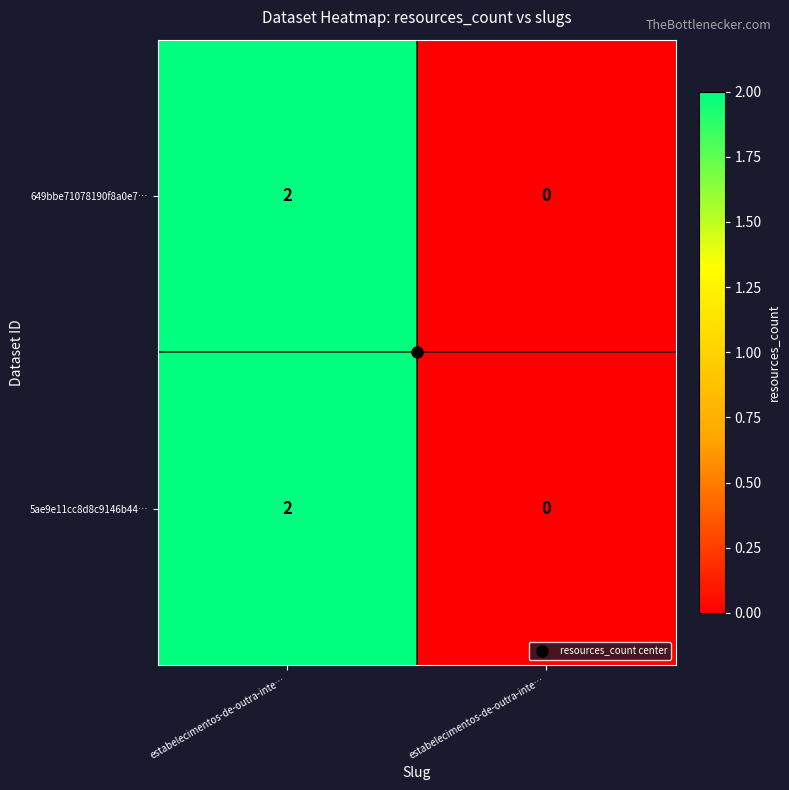

How many values in the 5ae9e11cc8d8c9146b44… series are below 2?

1